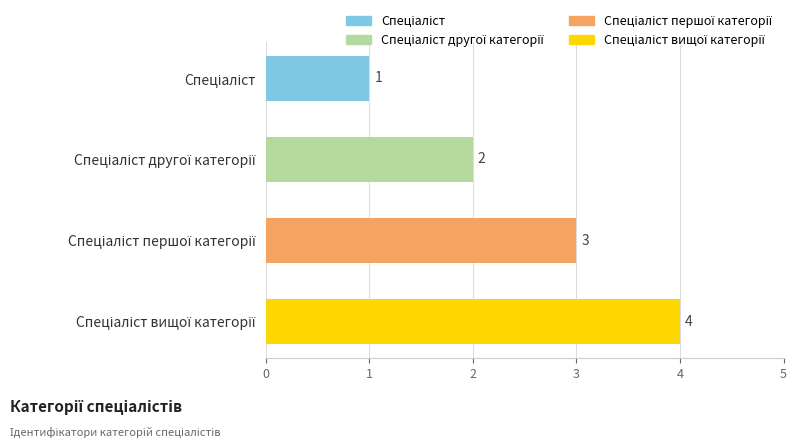

How many values are between 2 and 4?

3